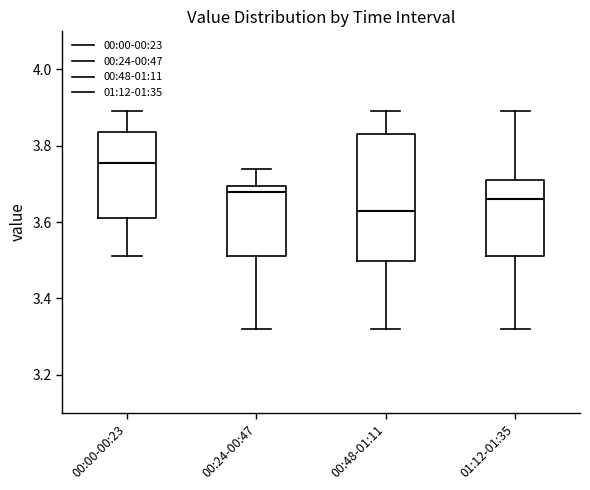

Reading left to right, transcribe this box plot: for each box, give where its median line is, the range the box spans, and where its two whiskers end, as read against the y-axis. The values are not printed on the chart, so give them approximately, as read against the axis.

00:00-00:23: median 3.76, box 3.62 to 3.84, whiskers 3.52 to 3.90
00:24-00:47: median 3.68, box 3.52 to 3.70, whiskers 3.32 to 3.74
00:48-01:11: median 3.64, box 3.50 to 3.84, whiskers 3.32 to 3.90
01:12-01:35: median 3.66, box 3.52 to 3.72, whiskers 3.32 to 3.90